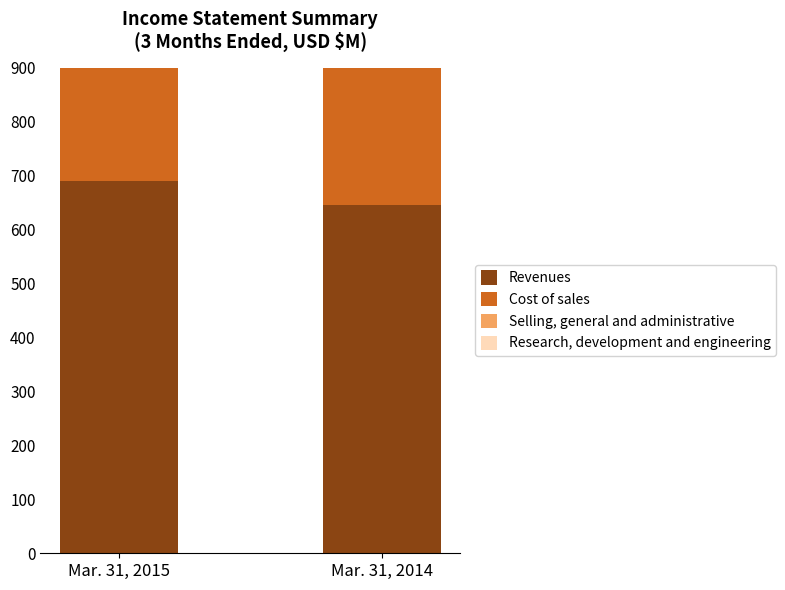

Which category has the highest value across all series?

Mar. 31, 2015